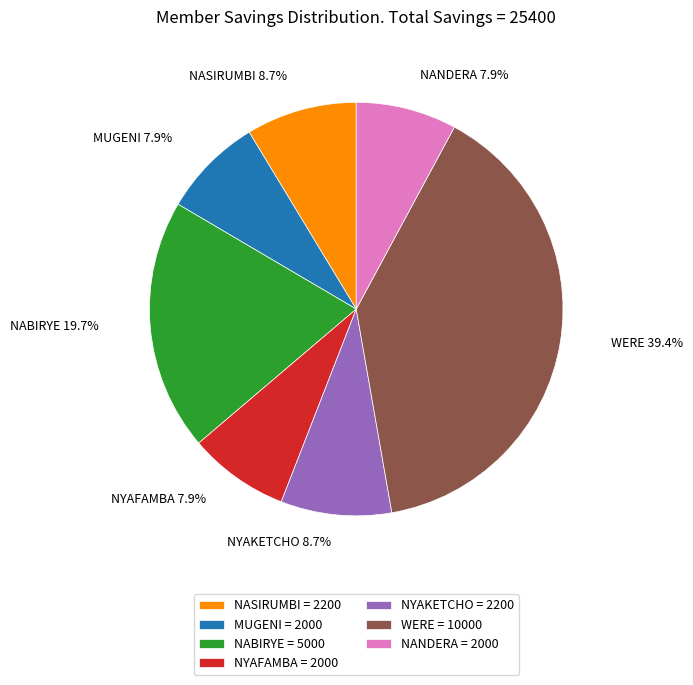

Approximately how many times larger is the value at NANDERA = 2000 compared to MUGENI = 2000?

1.0